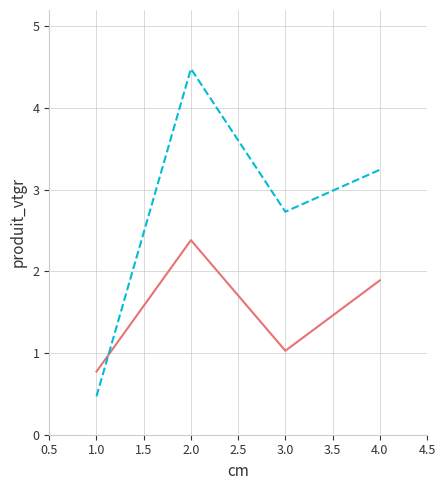

What is the greatest value displayed?

4.5